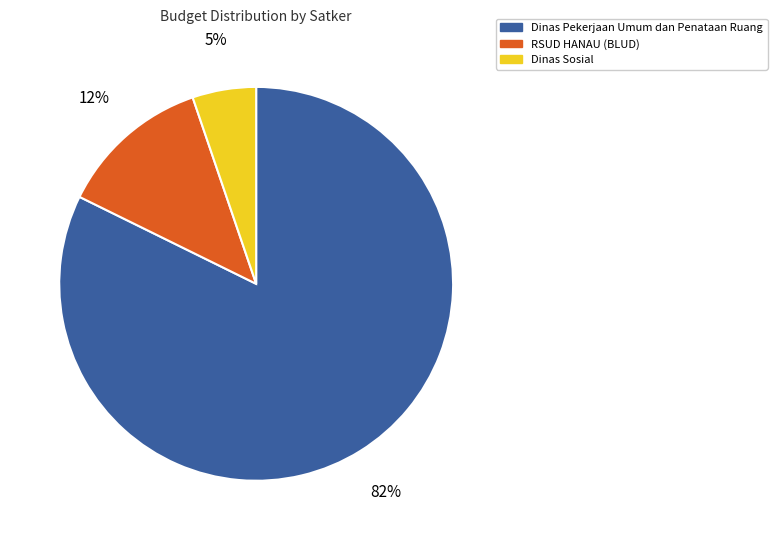

Is there any slice that represents more than half of the pie?

Yes